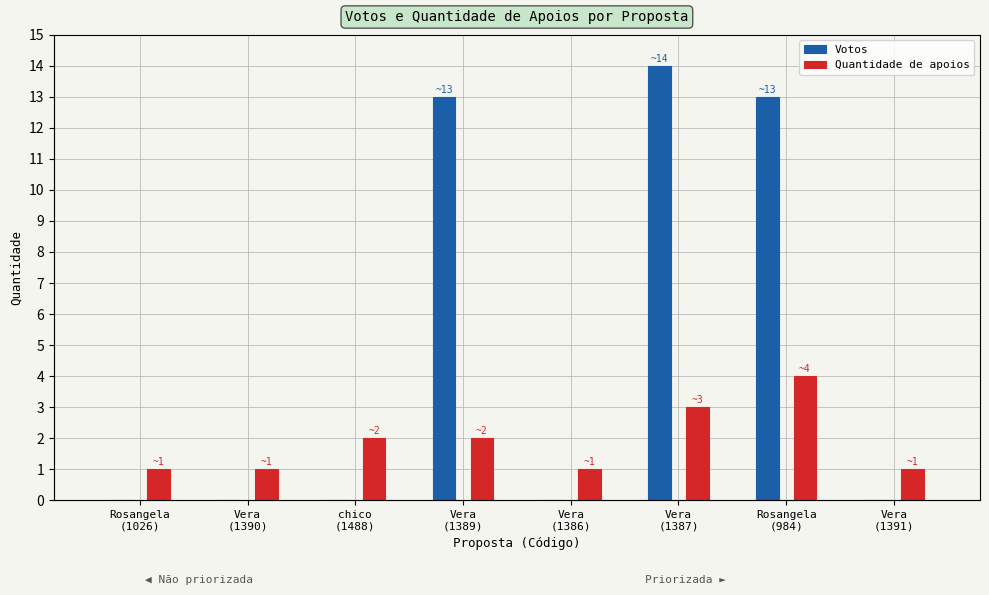

Does the chart contain any negative values?

No